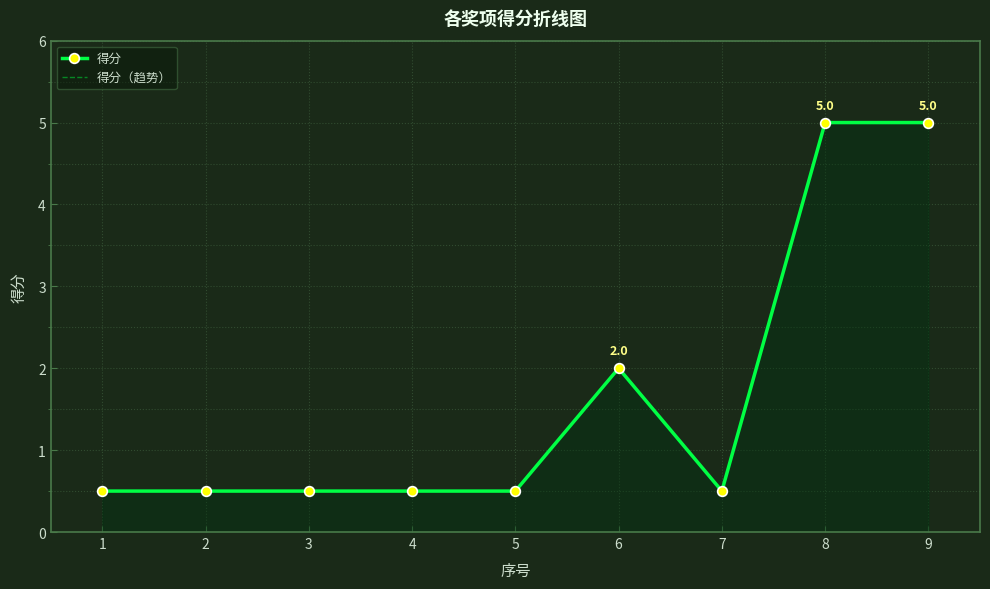

True or false: 得分 has a value of 0.5 at 2.

True